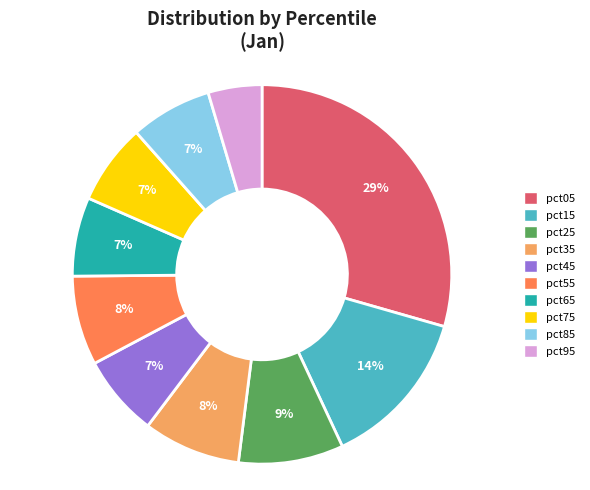

Does pct45 represent more than half of the total?

No